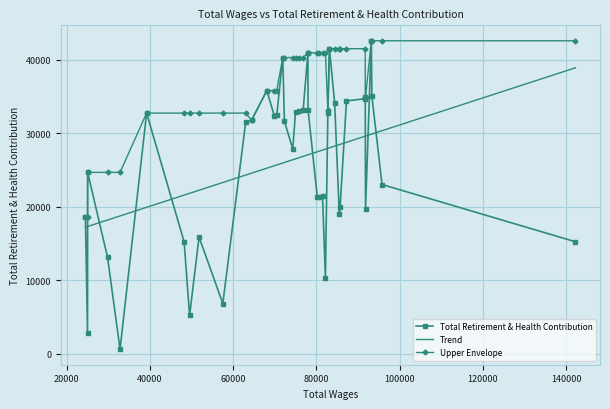

What is the smallest value displayed?

586